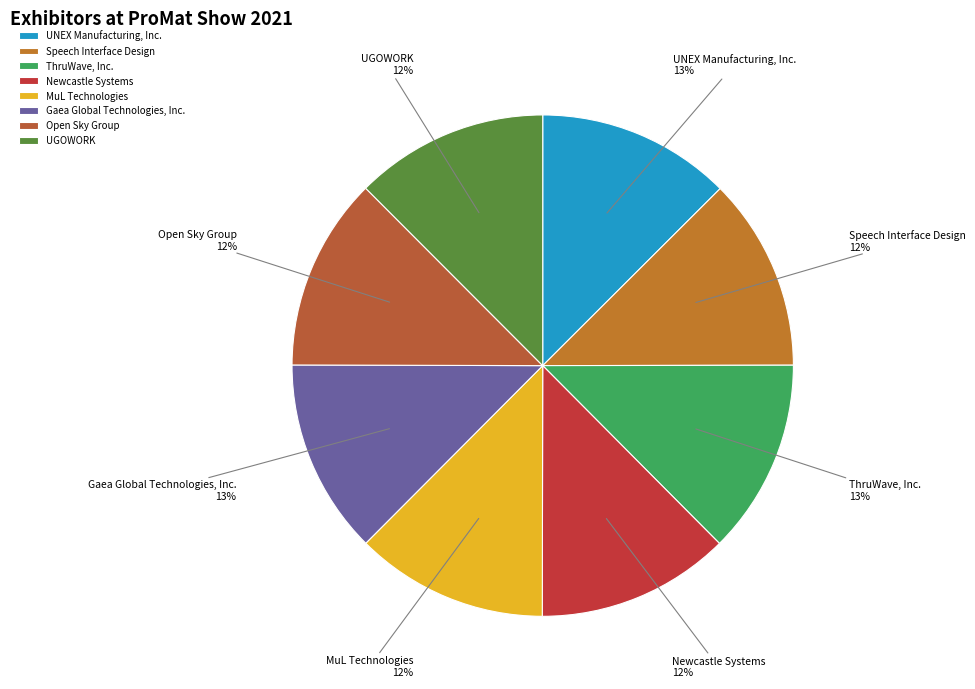

Is MuL Technologies the majority of the pie?

No